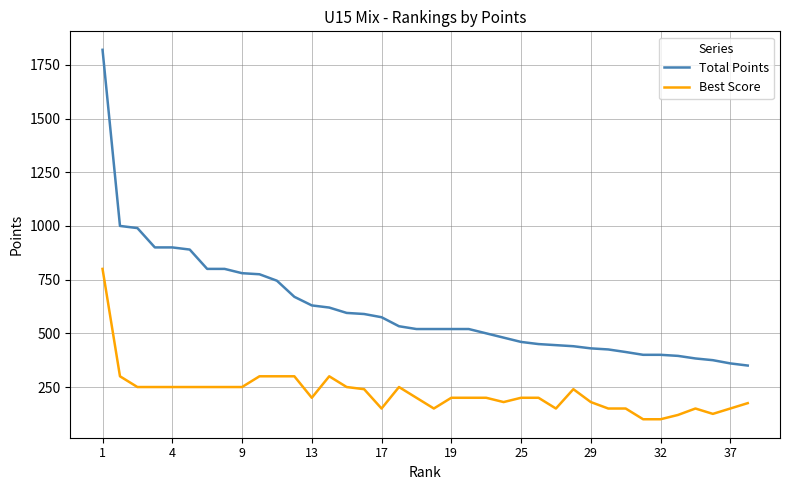

What is the difference between the maximum and minimum values in the Best Score series?

700